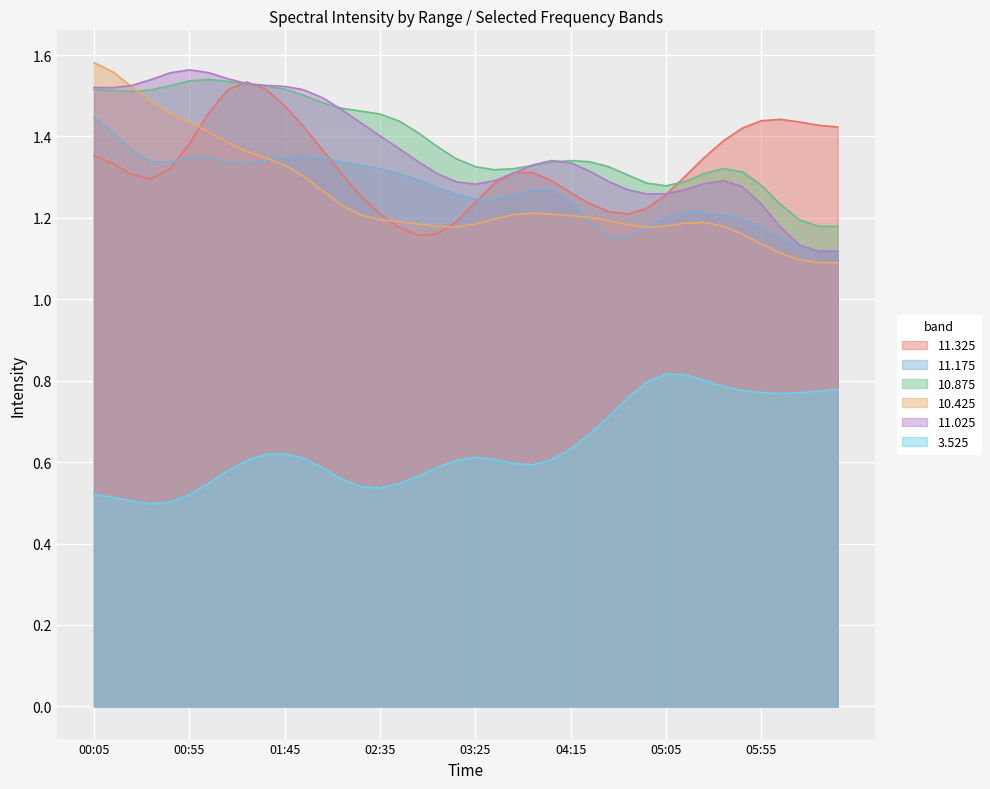

True or false: 3.525 and 11.025 intersect in this chart.

False